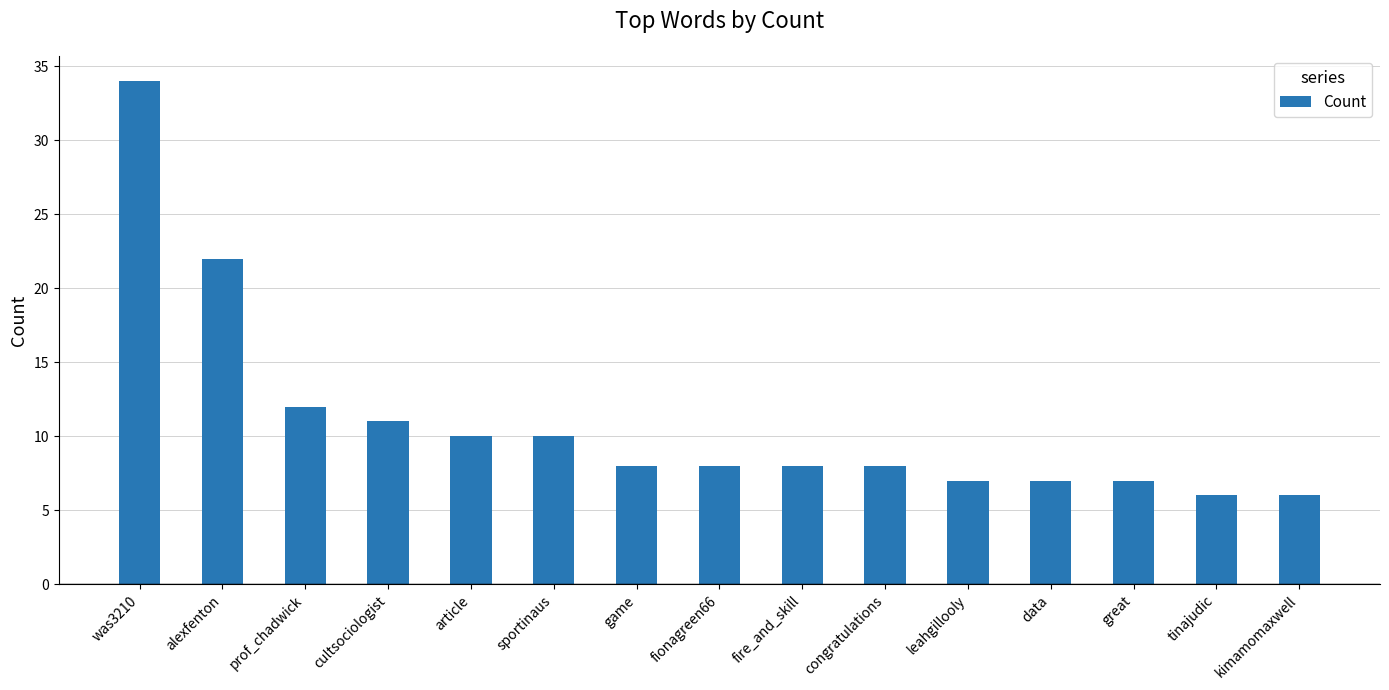

True or false: the data shows 8 at fire_and_skill.

True